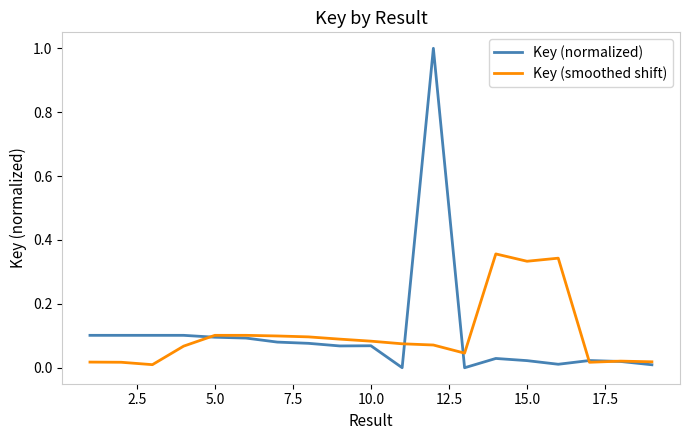

Rank the series by their maximum value, from highest to lowest.

Key (normalized), Key (smoothed shift)